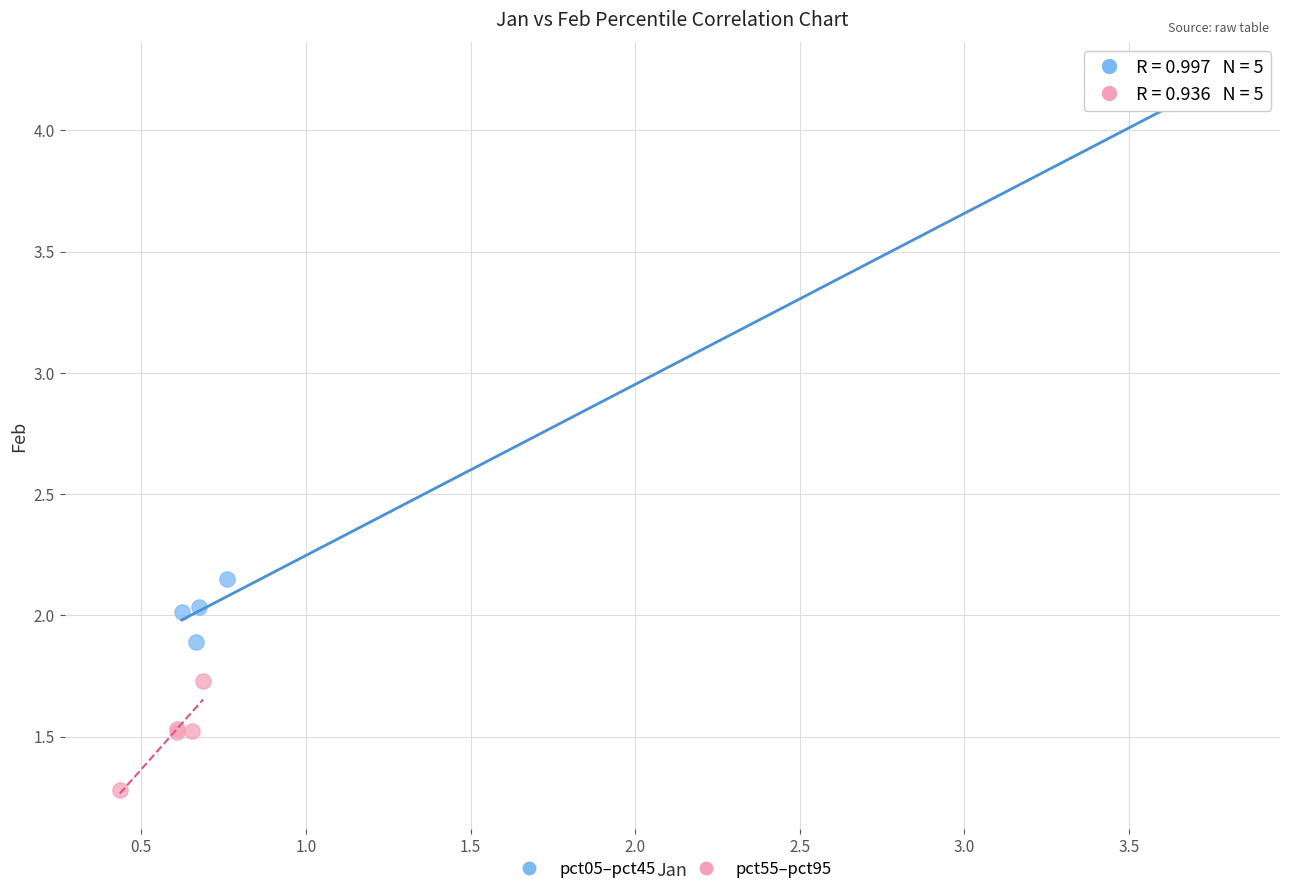

What are all the series names shown in the legend?

pct05–pct45, pct55–pct95